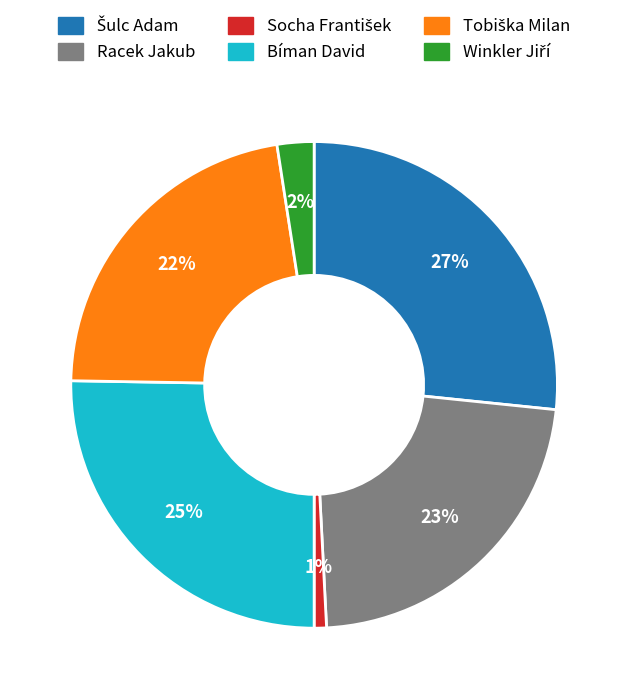

Does any single category account for the majority?

No